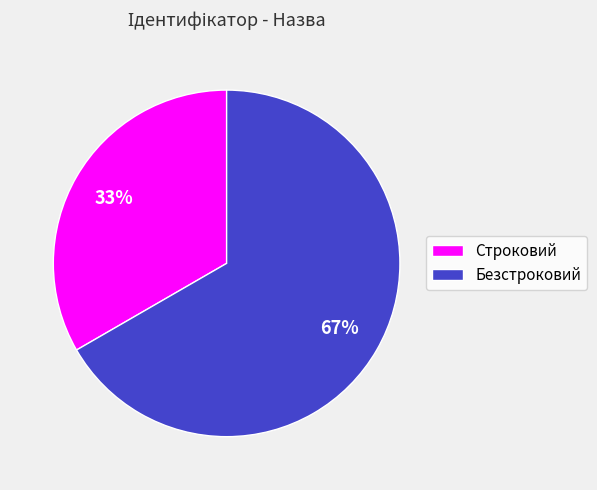

The Безстроковий slice represents 60% of the pie. True or false?

False